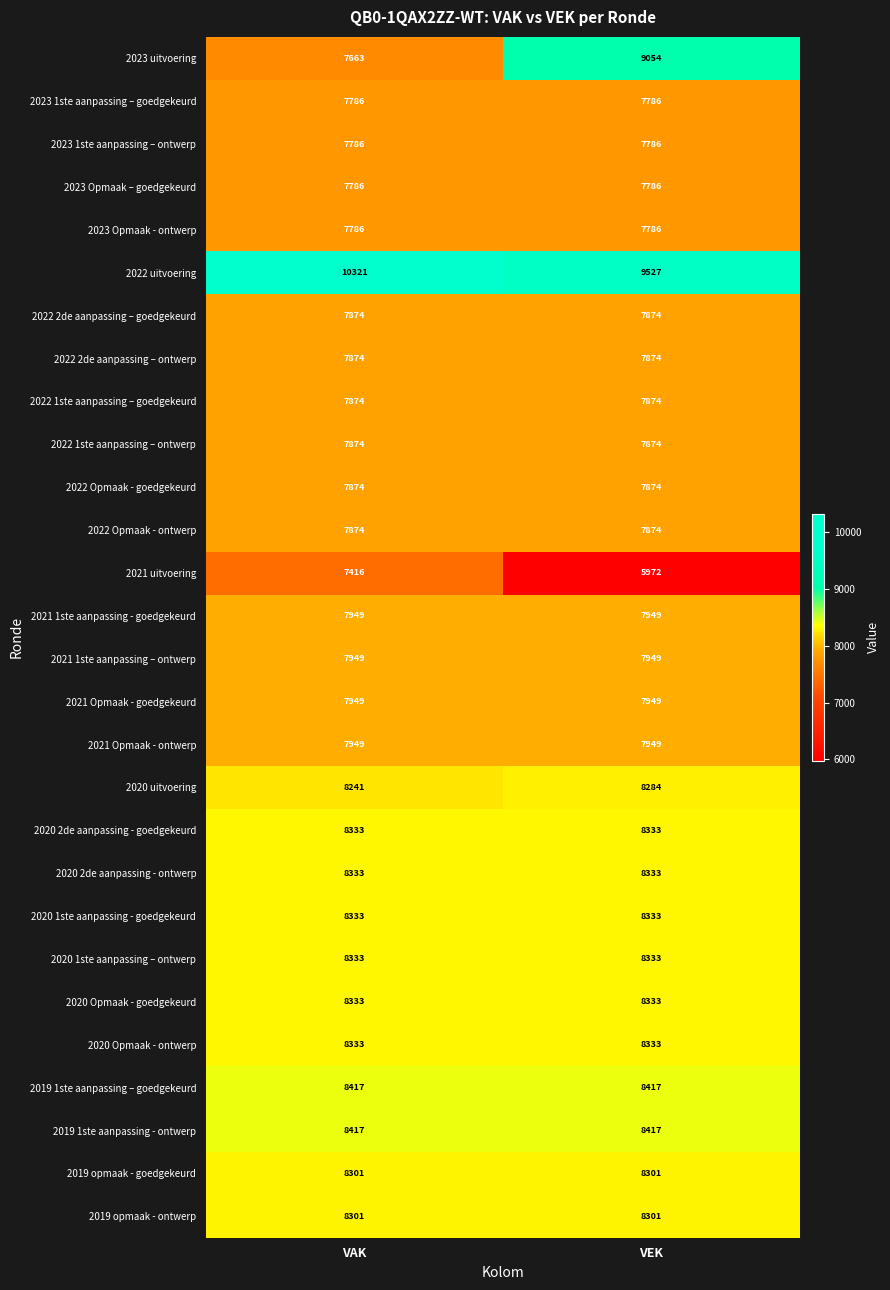

At which category is the sum across all series the highest?

VAK